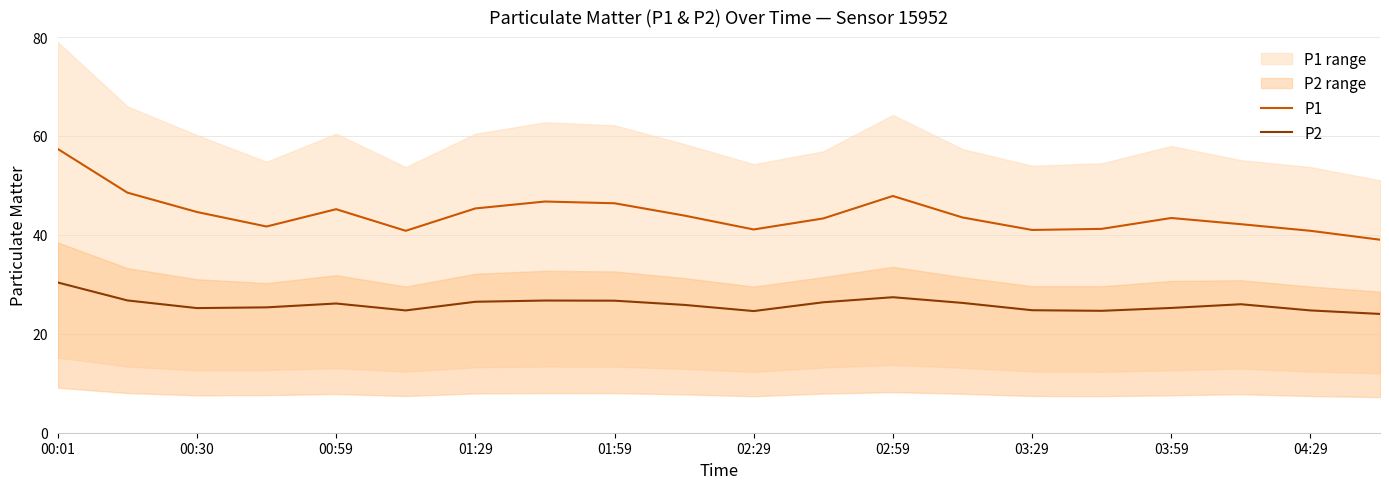

How many lines are shown in the chart?

2